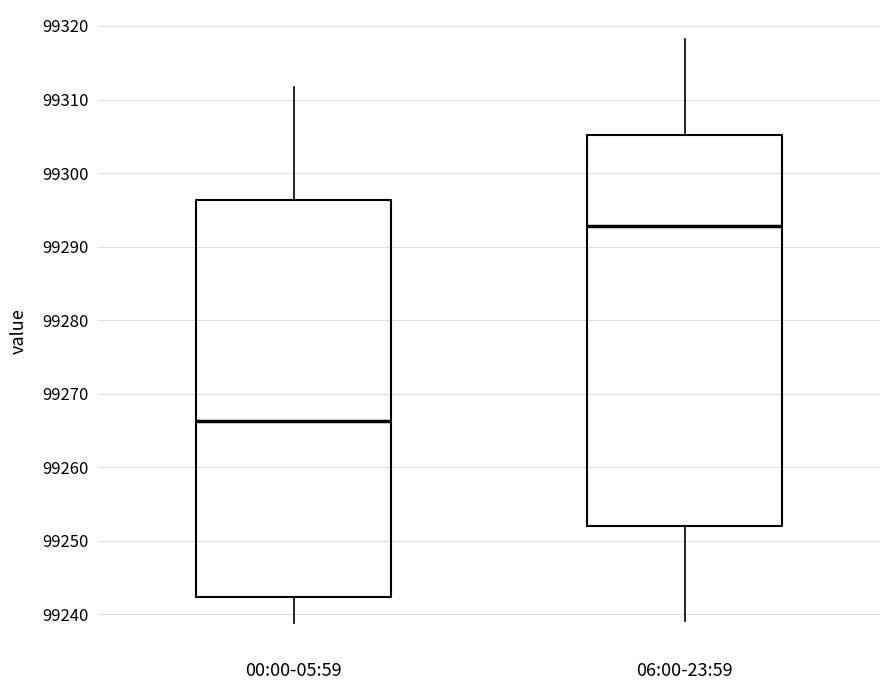

Reading left to right, read every box against the y-axis: the position of its median line, the range the box covers, and the ends of its whiskers. The values are not printed on the chart, so give them approximately, as read against the axis.

00:00-05:59: median 99266, box 99242 to 99296, whiskers 99239 to 99312
06:00-23:59: median 99293, box 99252 to 99305, whiskers 99239 to 99318